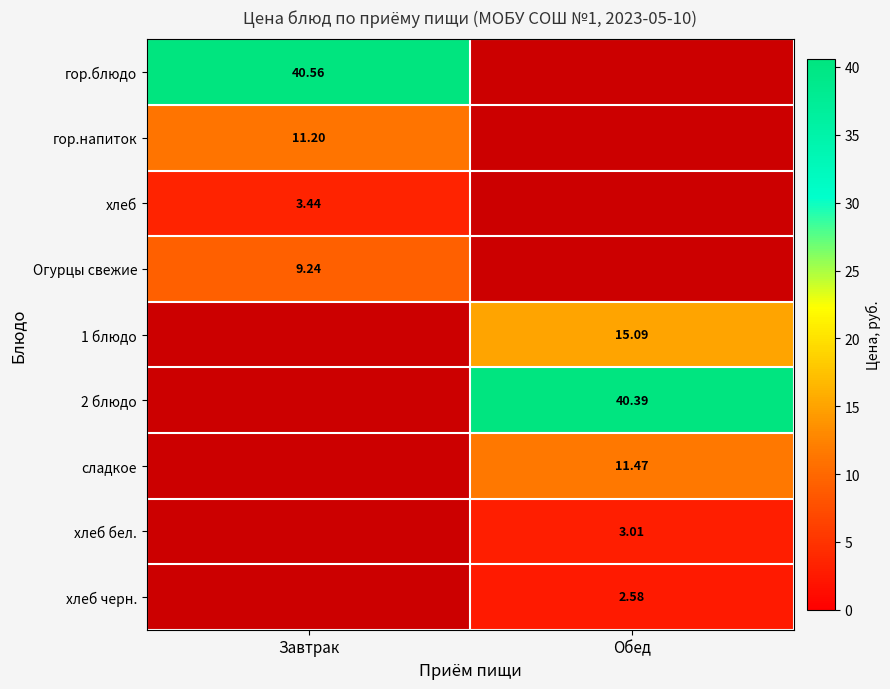

Which label corresponds to the smallest value in the chart?

Обед